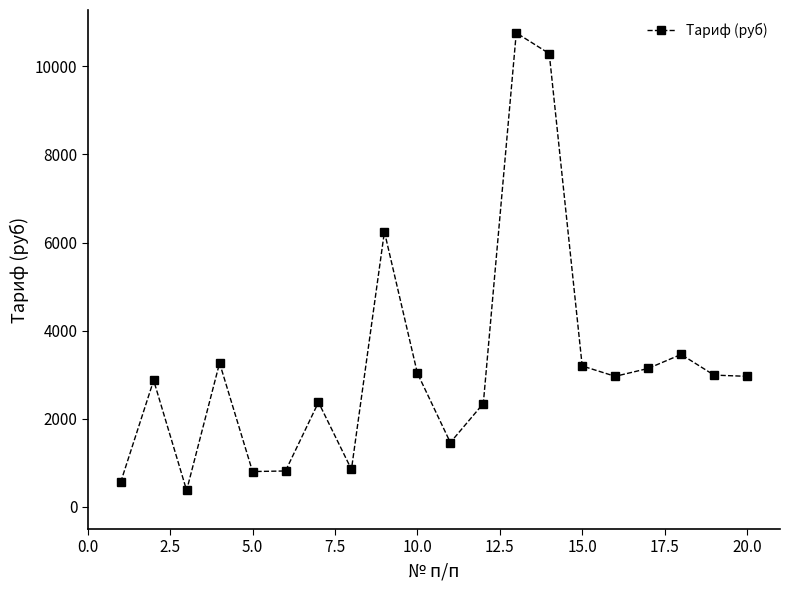

What is the value of the 4th point from the left?

3267